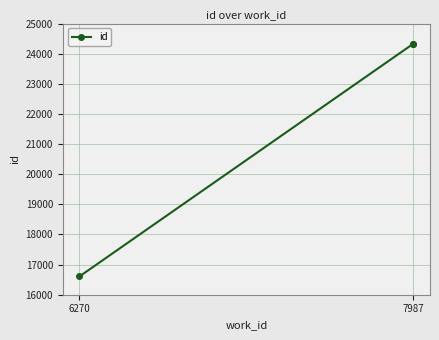

What is the value of the 2nd point from the left?

24330